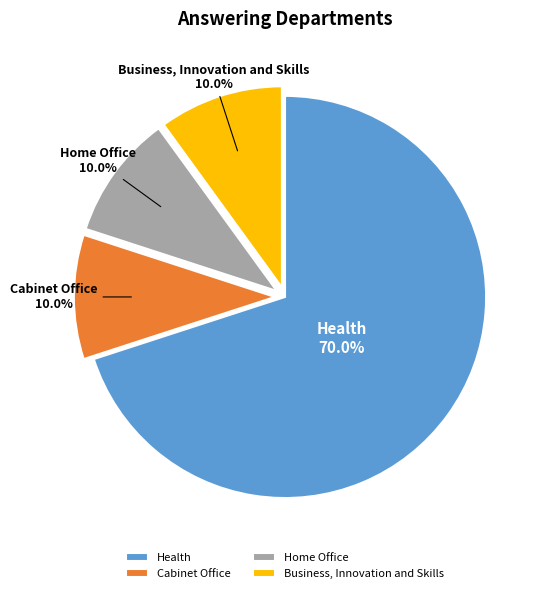

What is the total percentage of Business, Innovation and Skills and Health?

80.0%